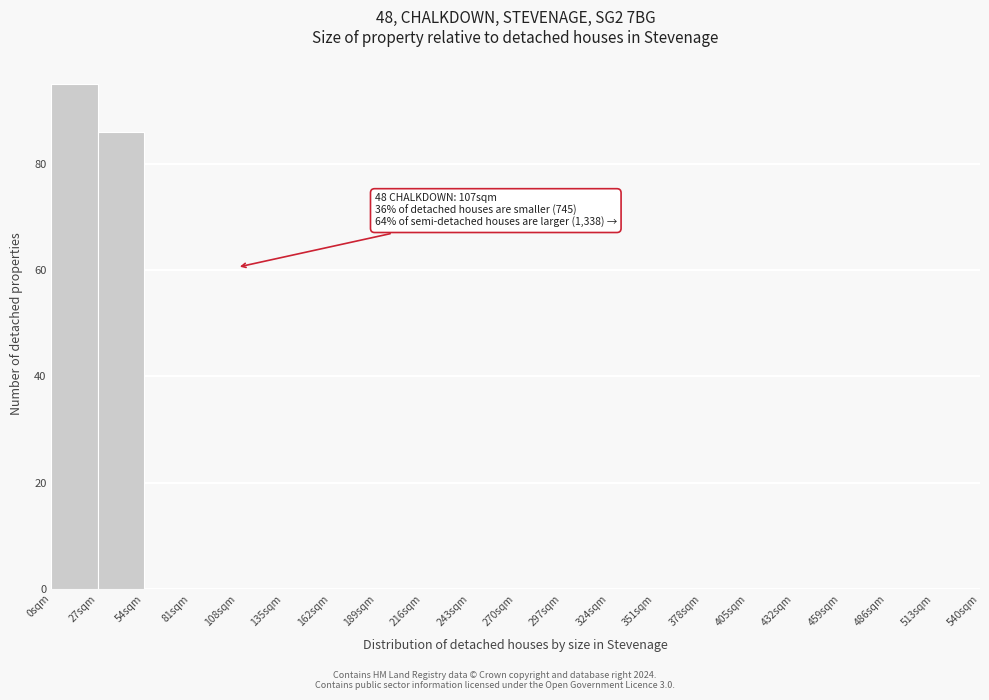

Over which range of the x-axis is the bar tallest?

0 to 27